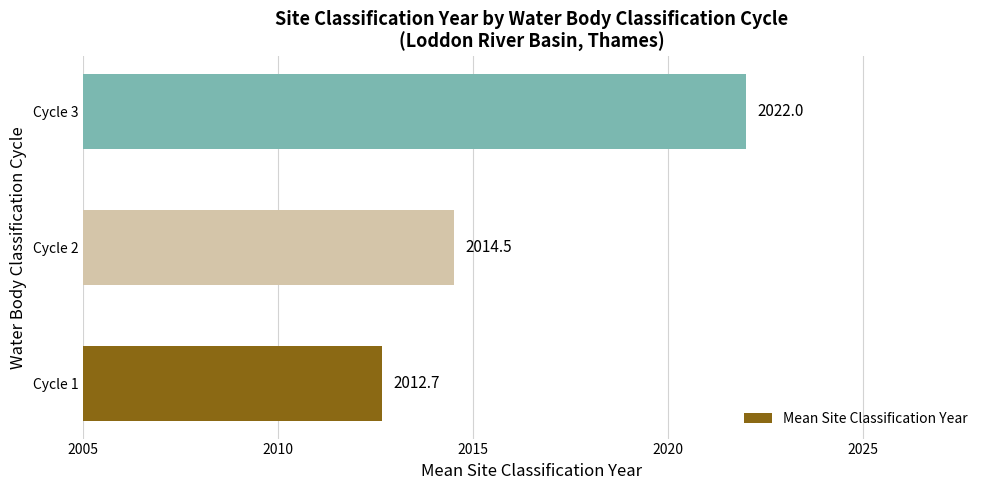

Approximately how many times larger is the value at Cycle 3 compared to Cycle 2?

1.0